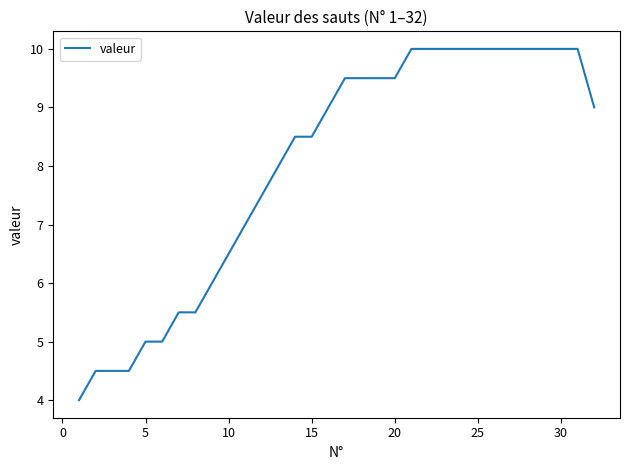

What is the difference between the maximum and minimum values?

6.0